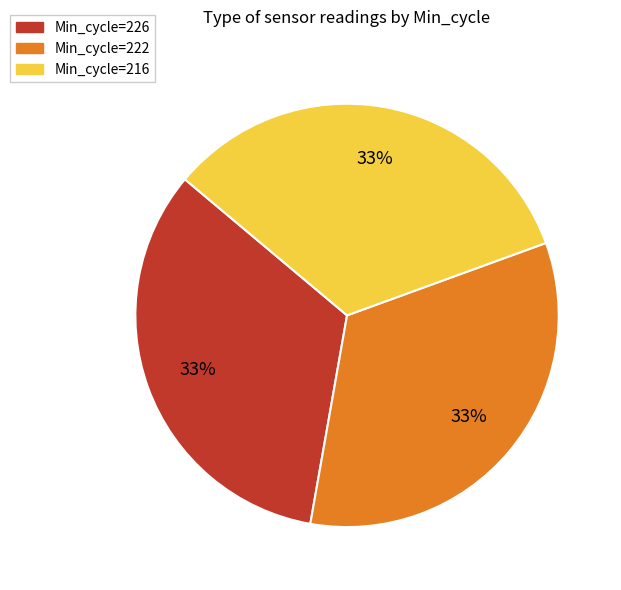

Is there a majority slice in this chart?

No